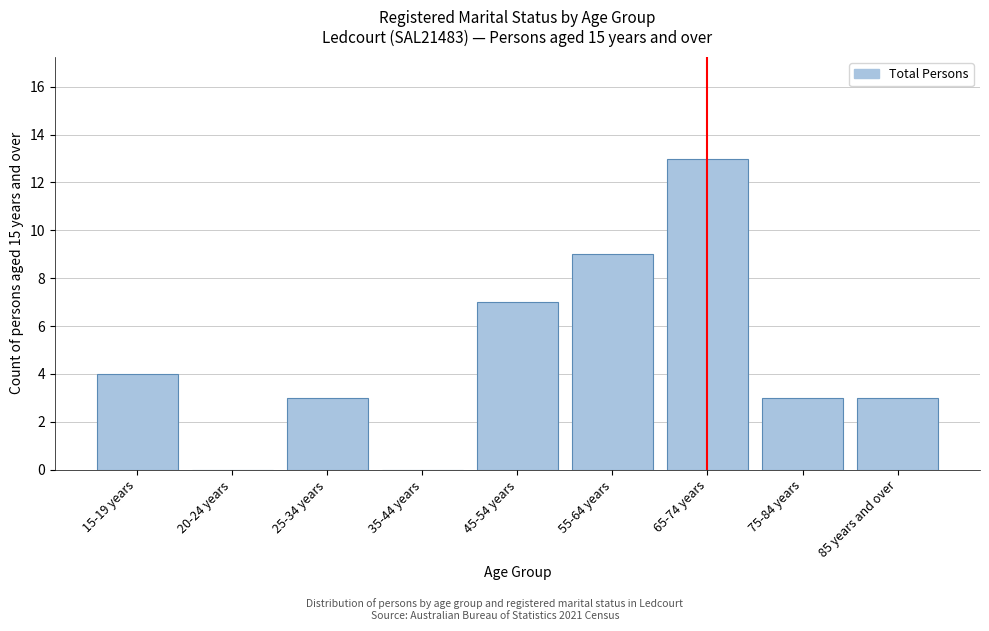

Reading left to right, transcribe all the data shown in this chart.

15-19 years=4	20-24 years=0	25-34 years=3	35-44 years=0	45-54 years=7	55-64 years=9	65-74 years=13	75-84 years=3	85 years and over=3